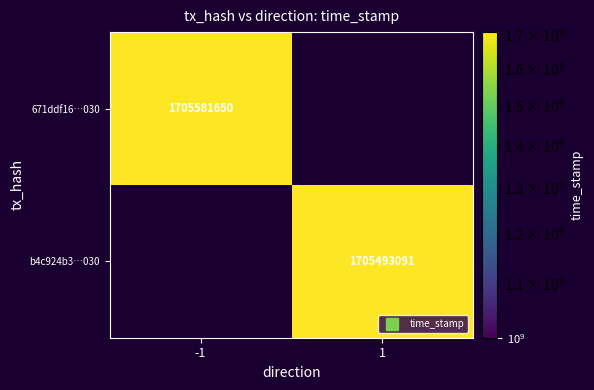

What is the maximum value shown in the chart?

1705581650.0